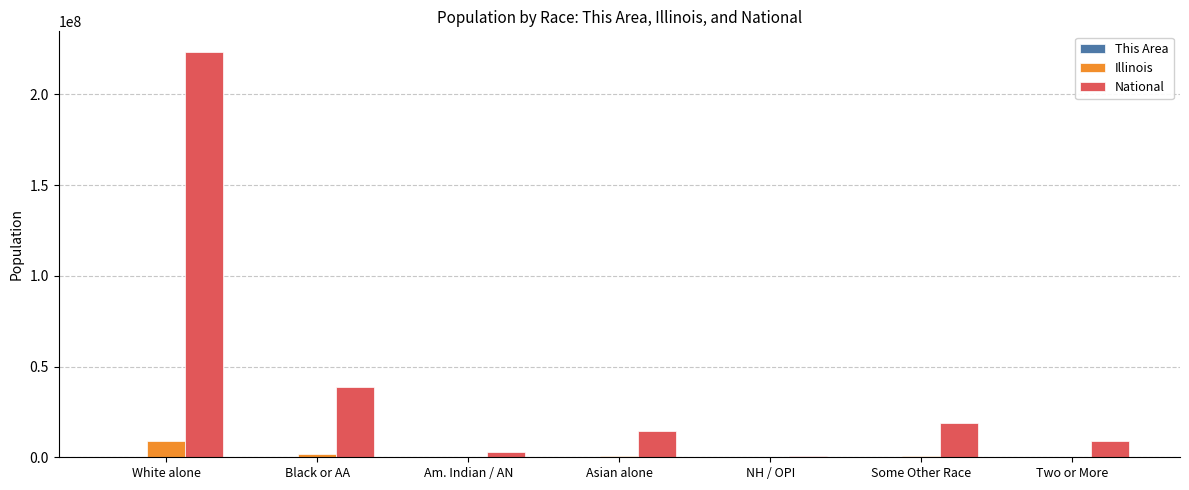

What is the sum of all Illinois values?

12830632